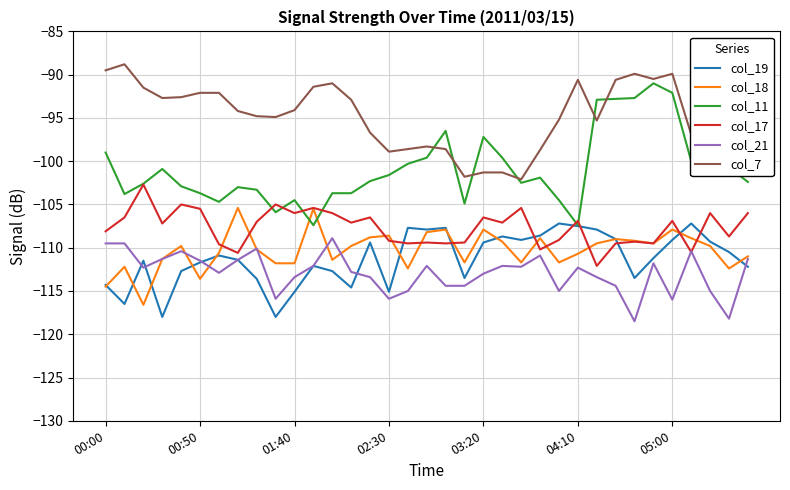

What is the greatest value displayed?

-88.8